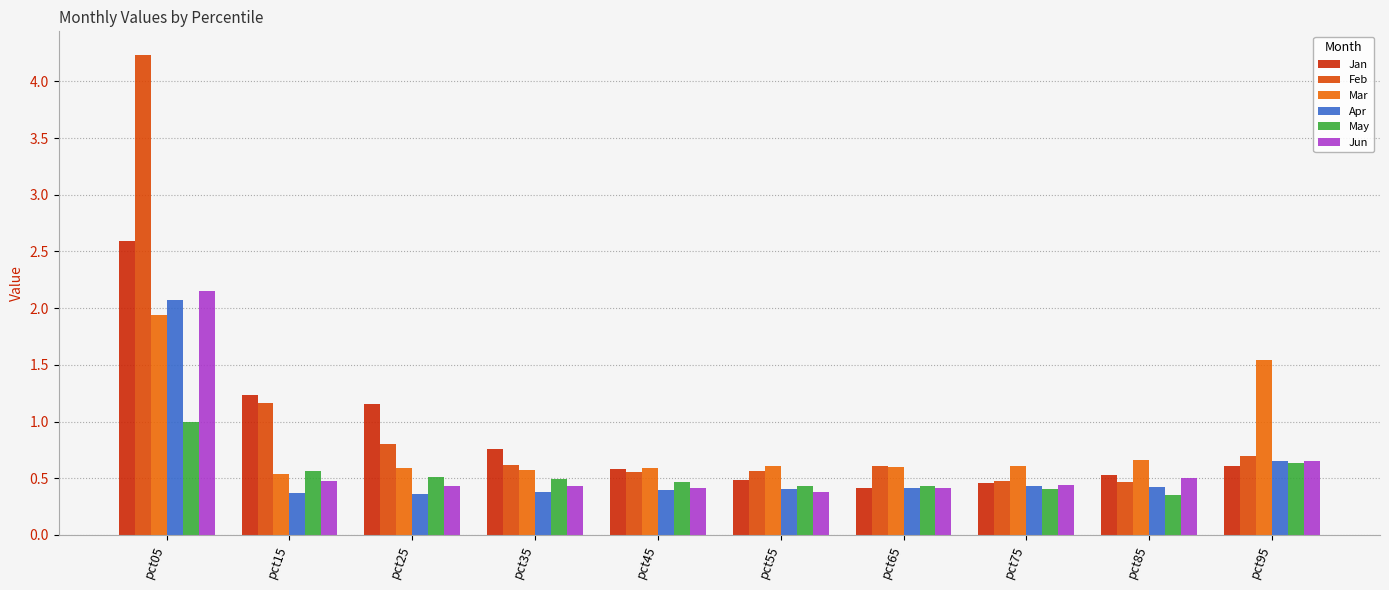

Are the bars horizontal?

No